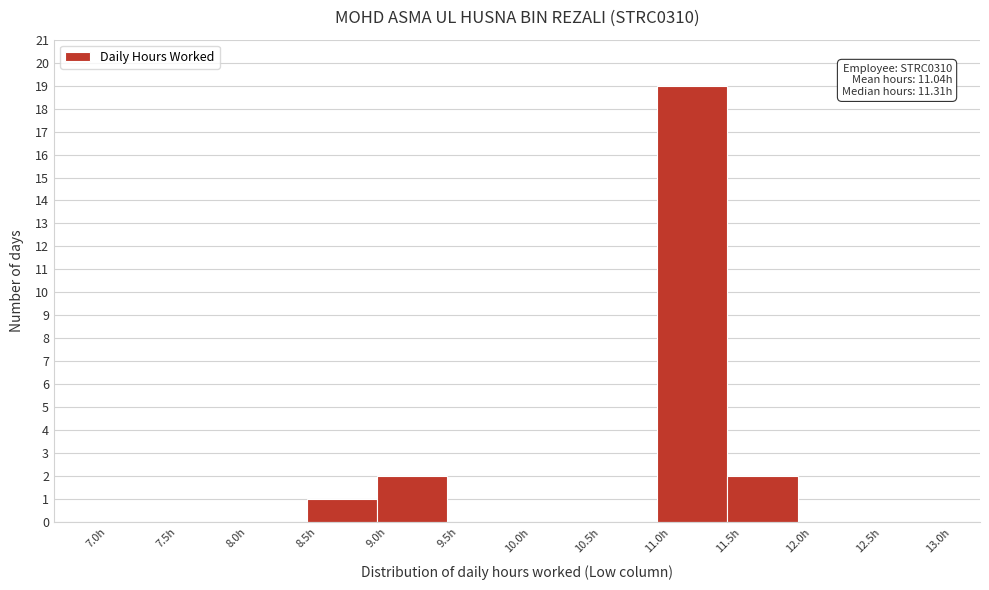

Over which range of the x-axis is the bar tallest?

11.0 to 11.5